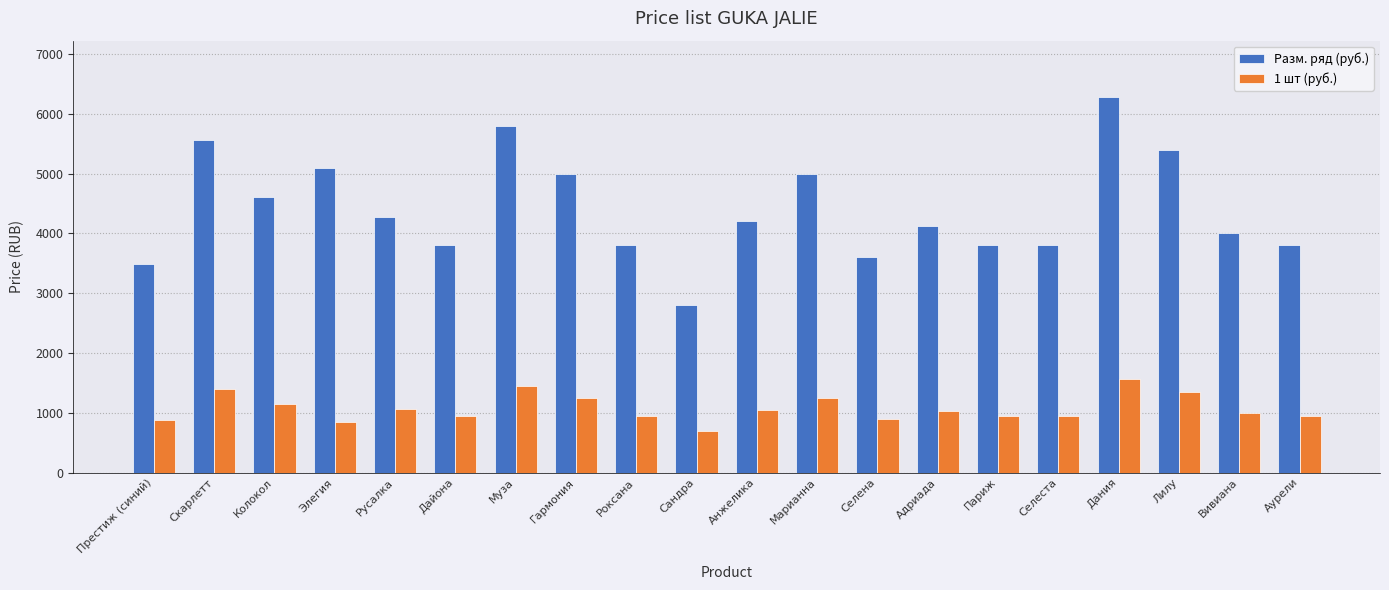

What is the approximate value of 1 шт (руб.) at Адриада, to the nearest 100?

1000